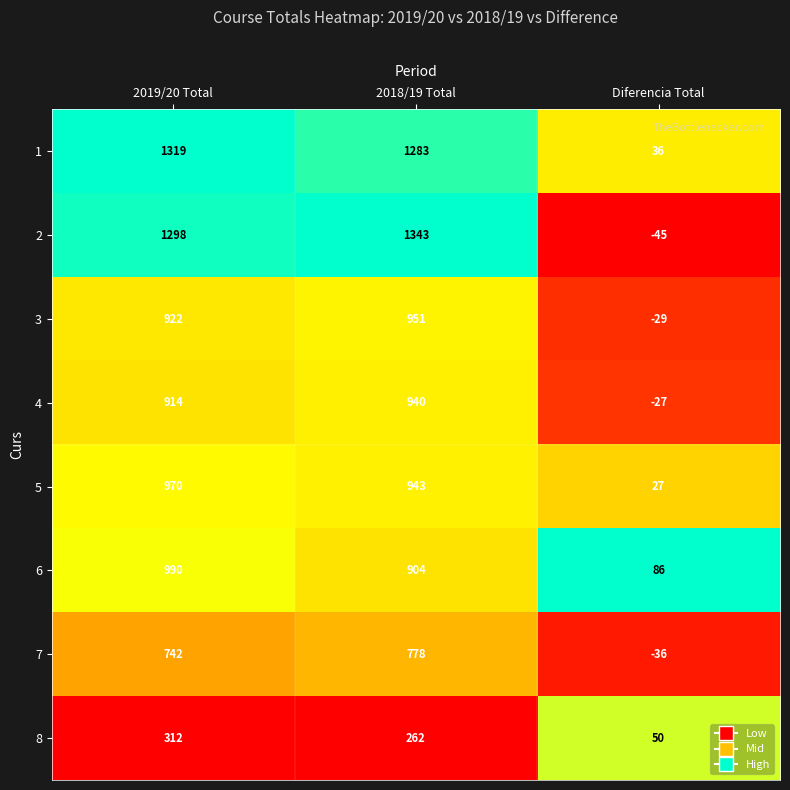

What is the approximate value of 7 at Diferencia Total?

-36